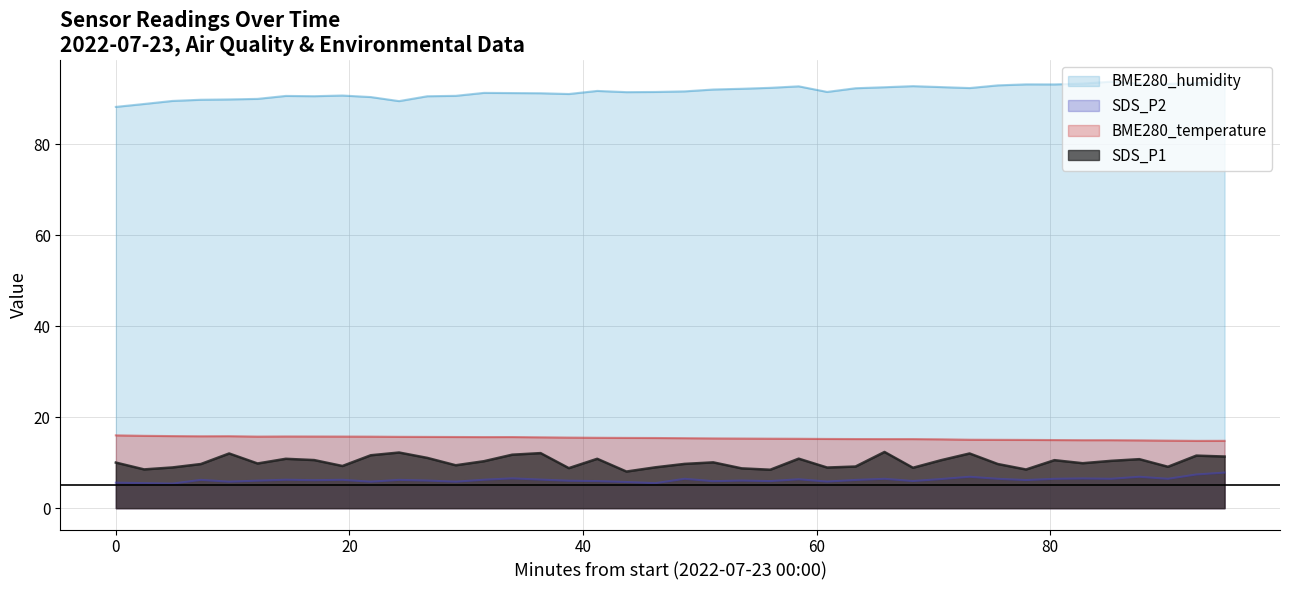

Which series has the largest total across all categories?

BME280_humidity